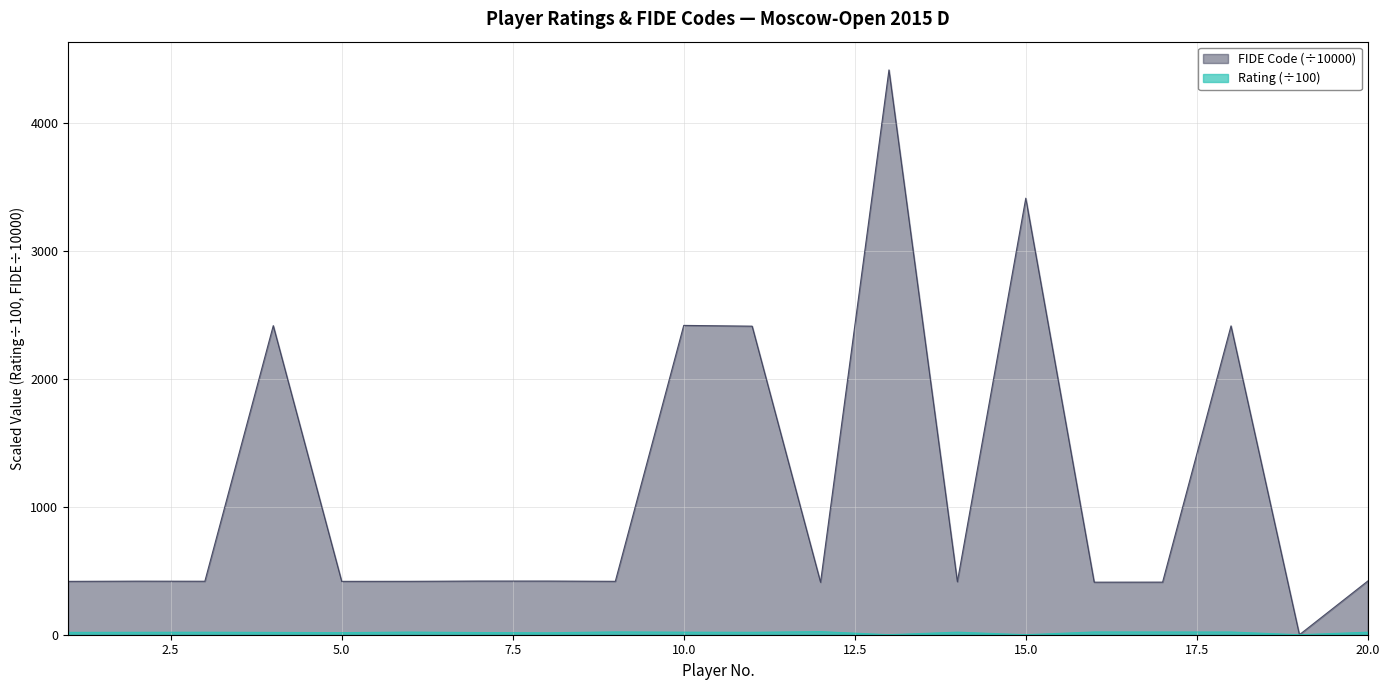

Rank the categories by FIDE Code value from lowest to highest.

19, 12, 16, 17, 14, 1, 5, 6, 9, 3, 2, 7, 8, 20, 11, 18, 4, 10, 15, 13